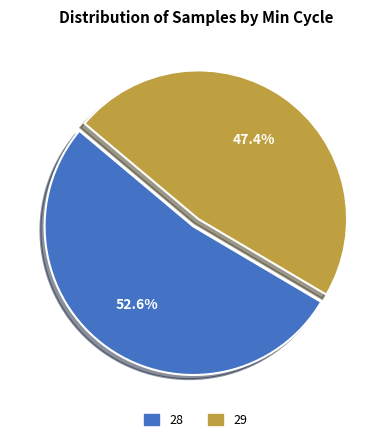

Does any single category account for the majority?

Yes